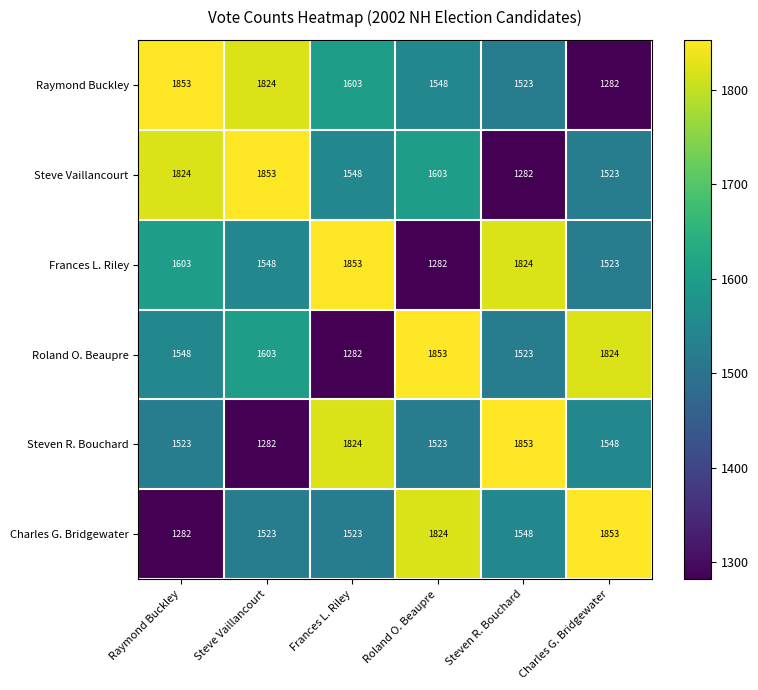

At how many categories does at least one series exceed 1531?

6